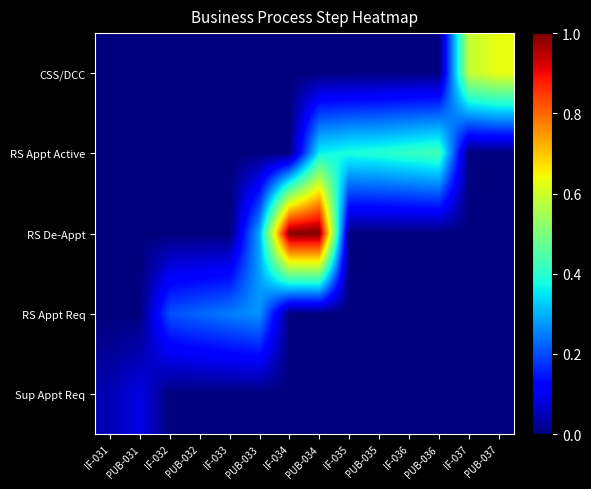

Which category has the highest value across all series?

PUB-034